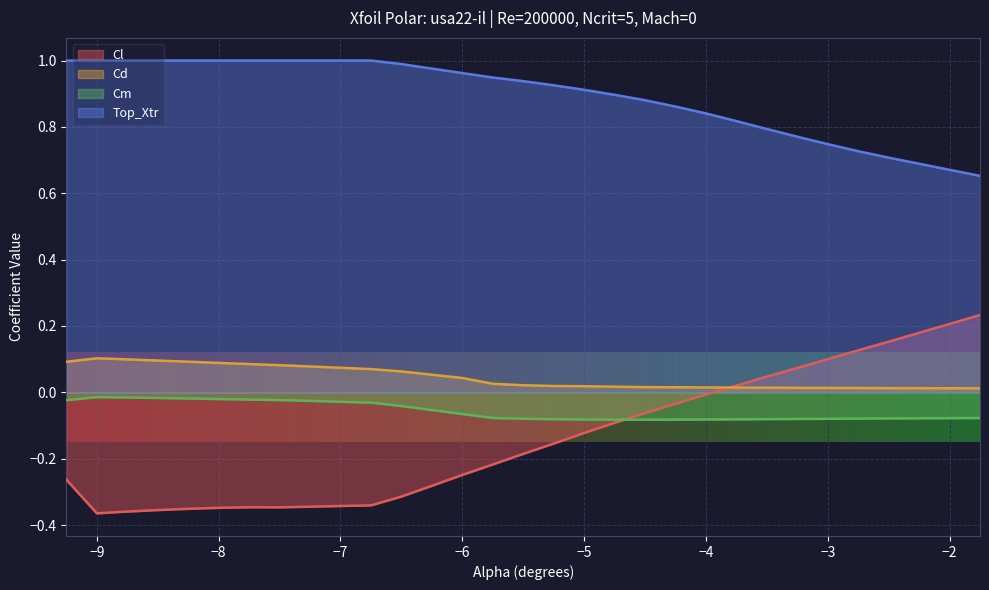

How many intersections are there between Cl and Cm?

1